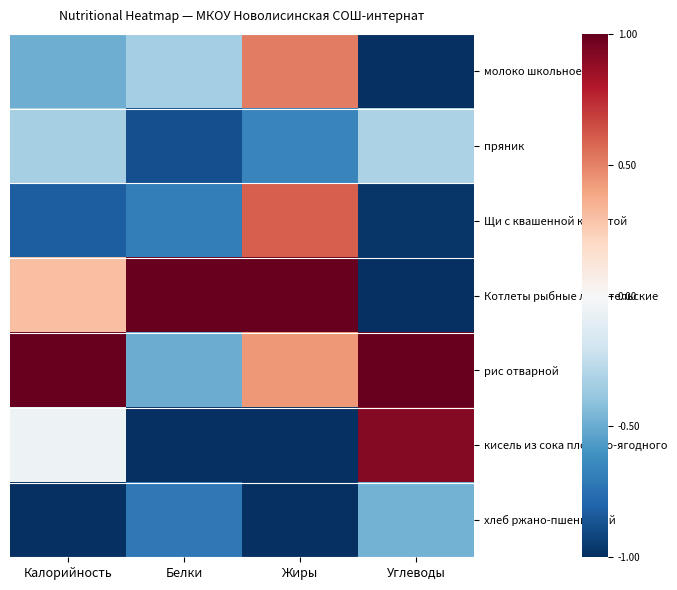

Reading left to right, list all the values displayed in this chart.

молоко школьное: Калорийность=-0.5	Белки=-0.3	Жиры=0.5	Углеводы=-1.0
пряник: Калорийность=-0.3	Белки=-0.9	Жиры=-0.7	Углеводы=-0.3
Щи с квашенной капустой: Калорийность=-0.8	Белки=-0.7	Жиры=0.6	Углеводы=-1.0
Котлеты рыбные любительские: Калорийность=0.3	Белки=1.0	Жиры=1.0	Углеводы=-1.0
рис отварной: Калорийность=1.0	Белки=-0.5	Жиры=0.4	Углеводы=1.0
кисель из сока плодово-ягодного: Калорийность=-0.0	Белки=-1.0	Жиры=-1.0	Углеводы=0.9
хлеб ржано-пшеничный: Калорийность=-1.0	Белки=-0.7	Жиры=-1.0	Углеводы=-0.5